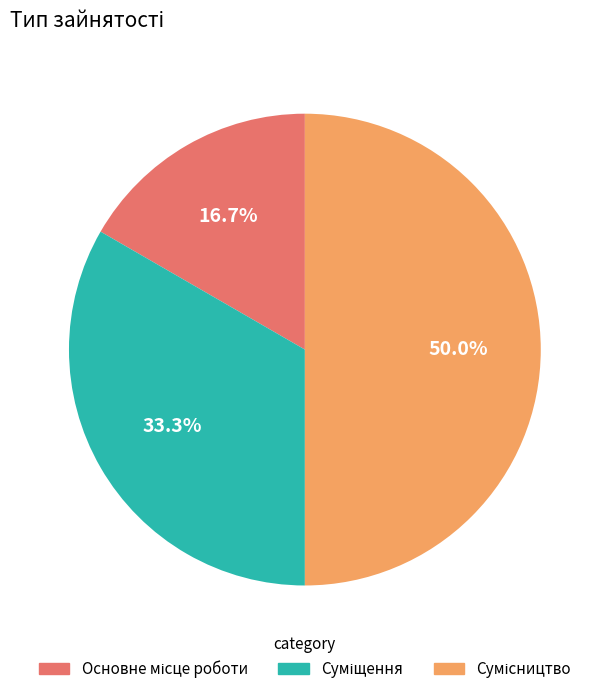

Count the number of slices in the pie.

3